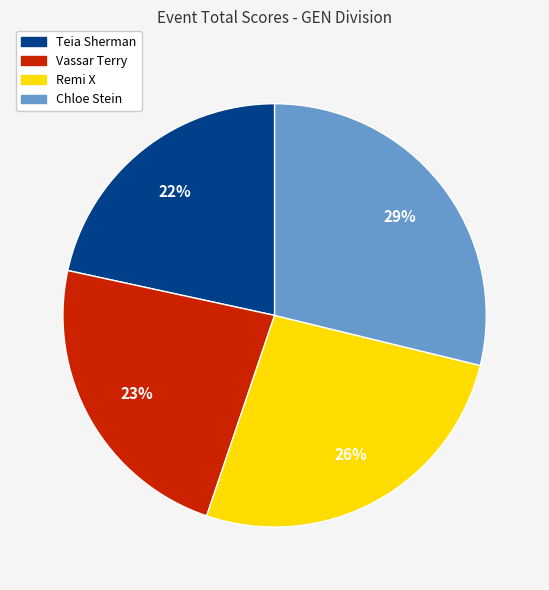

What is the ratio of the value at Remi X to the value at Chloe Stein?

0.9